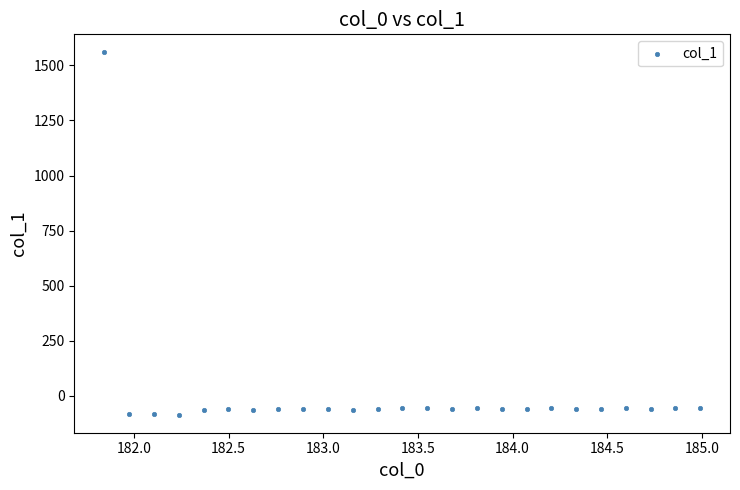

What is the range of X values (max minus min)?

3.1